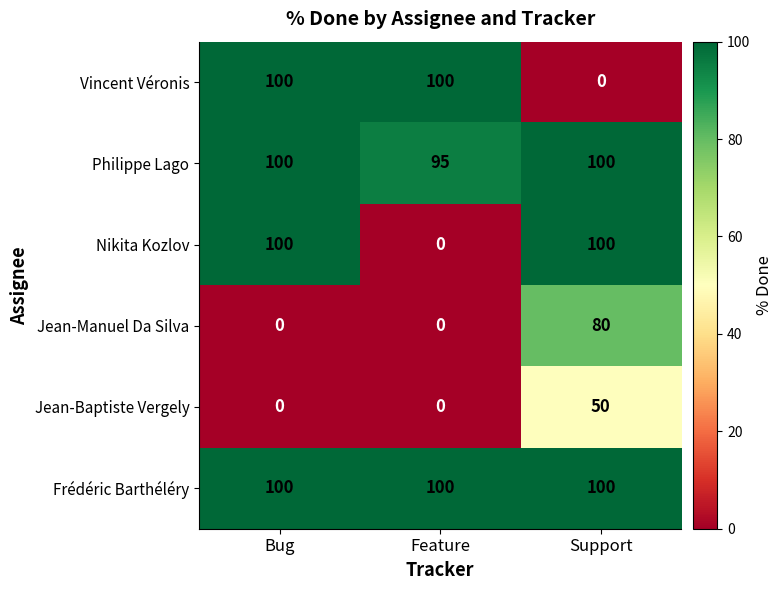

What is the total value across all series at Feature?

295